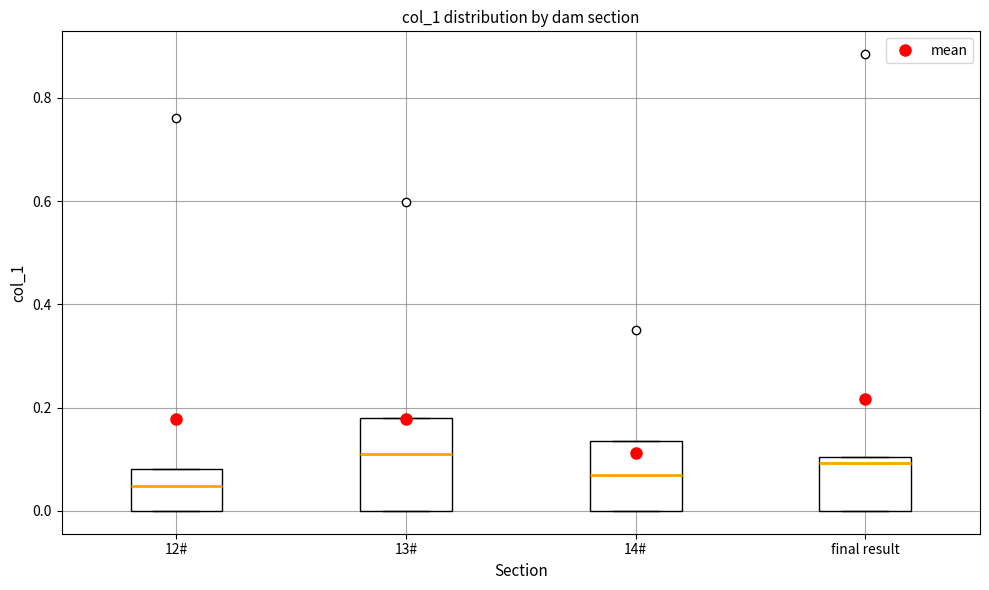

Reading left to right, transcribe this box plot: for each box, give where its median line is, the range the box spans, and where its two whiskers end, as read against the y-axis. The values are not printed on the chart, so give them approximately, as read against the axis.

12#: median 0.04, box 0.00 to 0.08, whiskers 0.00 to 0.08
13#: median 0.10, box 0.00 to 0.18, whiskers 0.00 to 0.18
14#: median 0.06, box 0.00 to 0.14, whiskers 0.00 to 0.14
final result: median 0.10 (just below the box's upper edge), box 0.00 to 0.10, whiskers 0.00 to 0.10